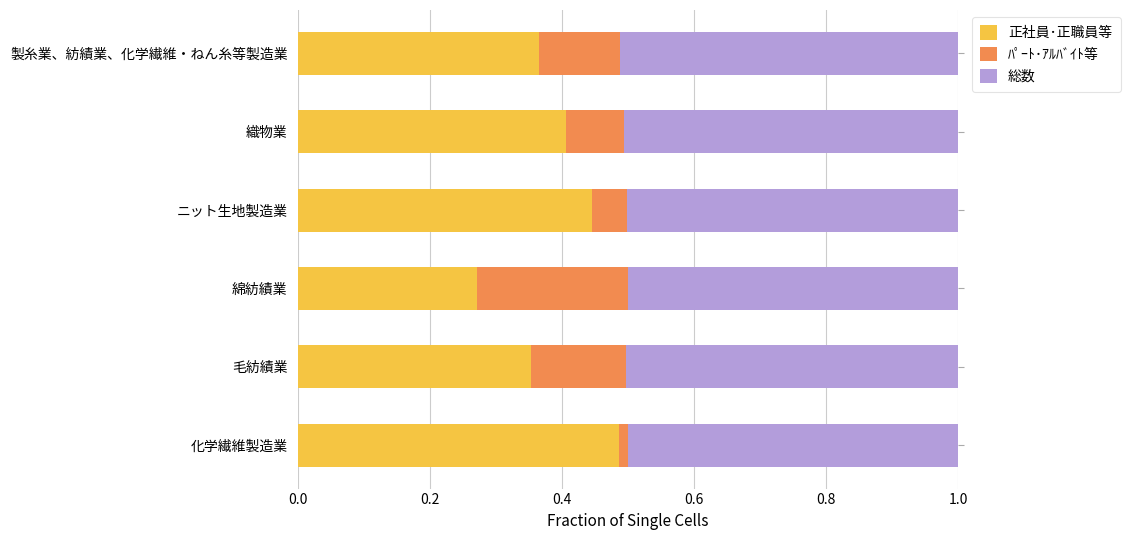

The value of 正社員･正職員等 at 毛紡績業 is 0.6. True or false?

False